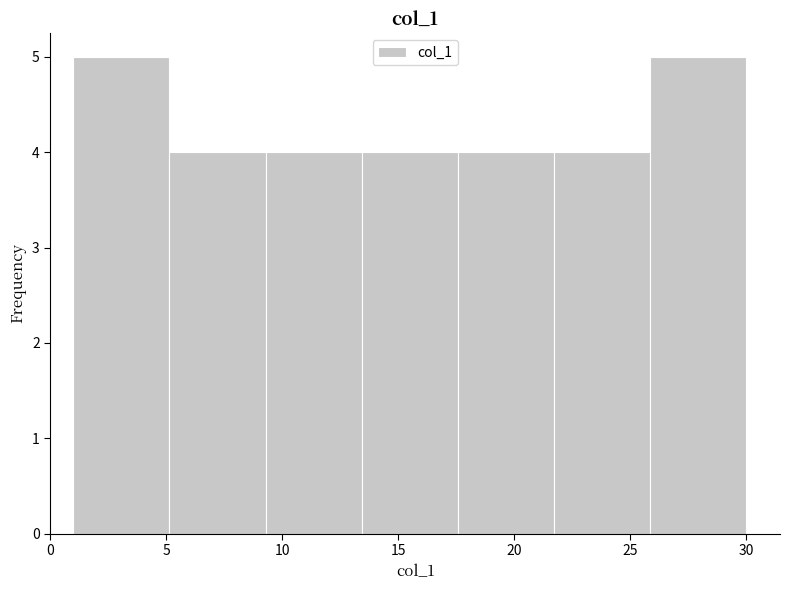

What is the height of the bar covering 9.5 to 13.5 on the x-axis? Neither the bar edges nor the heights are printed on the chart, so give them approximately, as read against the axes.

4